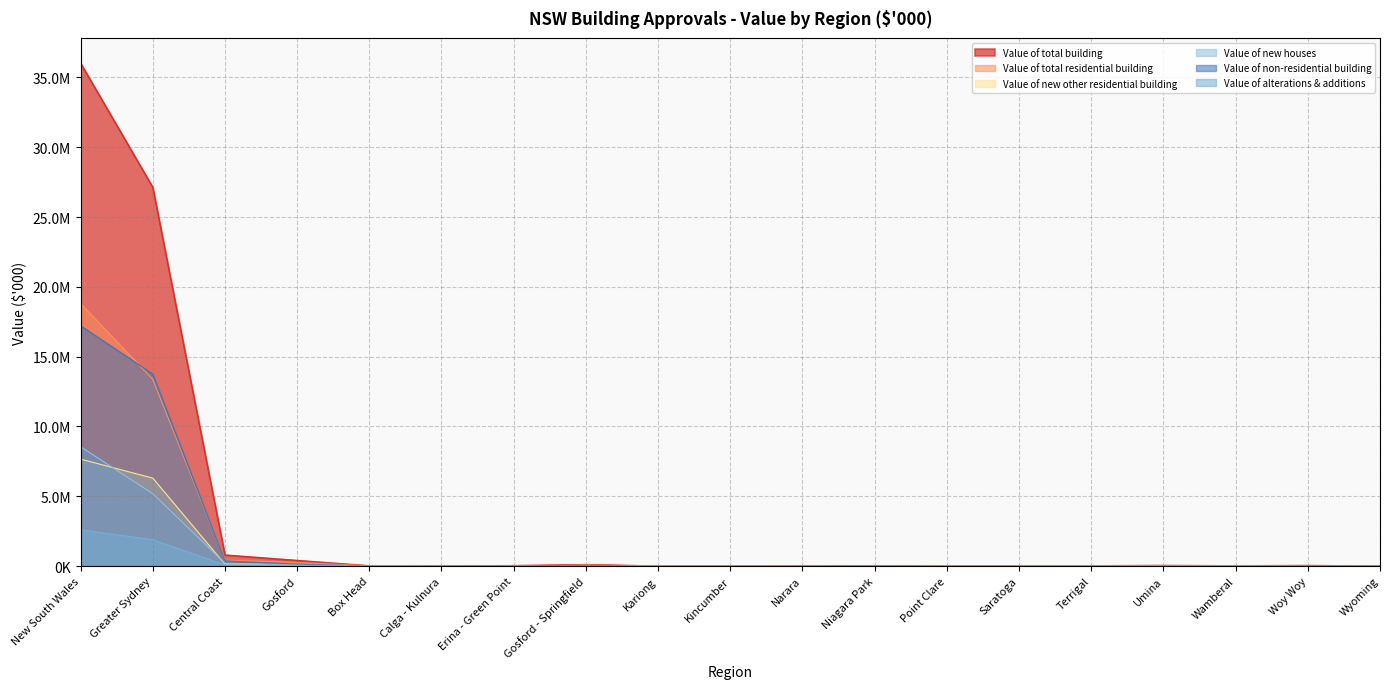

Reading right to left, list all the values displayed in this chart.

Value of total building: Wyoming=5178.2	Woy Woy=43202.4	Wamberal=22137.7	Umina=46398.8	Terrigal=23710.1	Saratoga=8117.3	Point Clare=3534.7	Niagara Park=28888.0	Narara=12403.1	Kincumber=5038.3	Kariong=2054.2	Gosford - Springfield=109802.3	Erina - Green Point=33748.1	Calga - Kulnura=13288.0	Box Head=22566.5	Gosford=405062.5	Central Coast=793760.5	Greater Sydney=27133461.7	New South Wales=36025938.3
Value of total residential building: Wyoming=3471.6	Woy Woy=13956.1	Wamberal=21576.0	Umina=43026.7	Terrigal=22634.3	Saratoga=7555.5	Point Clare=3534.7	Niagara Park=7827.2	Narara=9066.1	Kincumber=4602.7	Kariong=2054.2	Gosford - Springfield=62223.5	Erina - Green Point=12861.4	Calga - Kulnura=5686.5	Box Head=22500.0	Gosford=261700.8	Central Coast=423183.8	Greater Sydney=13376497.2	New South Wales=18810560.2
Value of new other residential building: Wyoming=0.0	Woy Woy=3366.0	Wamberal=650.0	Umina=21797.7	Terrigal=3250.0	Saratoga=0.0	Point Clare=0.0	Niagara Park=0.0	Narara=0.0	Kincumber=320.0	Kariong=0.0	Gosford - Springfield=55279.6	Erina - Green Point=0.0	Calga - Kulnura=0.0	Box Head=0.0	Gosford=85163.3	Central Coast=131838.1	Greater Sydney=6302442.9	New South Wales=7659184.1
Value of new houses: Wyoming=2436.7	Woy Woy=6820.8	Wamberal=13738.0	Umina=14057.8	Terrigal=11870.8	Saratoga=3976.4	Point Clare=2682.3	Niagara Park=6200.3	Narara=7671.5	Kincumber=2925.2	Kariong=275.4	Gosford - Springfield=3180.8	Erina - Green Point=7963.8	Calga - Kulnura=4519.6	Box Head=10030.3	Gosford=110428.4	Central Coast=203336.9	Greater Sydney=5184927.7	New South Wales=8550661.9
Value of non-residential building: Wyoming=1706.5	Woy Woy=29246.3	Wamberal=561.8	Umina=3372.1	Terrigal=1075.8	Saratoga=561.8	Point Clare=0.0	Niagara Park=21060.8	Narara=3337.0	Kincumber=435.6	Kariong=0.0	Gosford - Springfield=47578.8	Erina - Green Point=20886.8	Calga - Kulnura=7601.6	Box Head=66.5	Gosford=143361.7	Central Coast=370576.8	Greater Sydney=13756964.5	New South Wales=17215378.0
Value of alterations & additions: Wyoming=1035.0	Woy Woy=3769.3	Wamberal=7187.9	Umina=7171.2	Terrigal=7513.5	Saratoga=3579.1	Point Clare=852.5	Niagara Park=1626.8	Narara=1394.6	Kincumber=1357.5	Kariong=1778.8	Gosford - Springfield=3763.1	Erina - Green Point=4897.6	Calga - Kulnura=1166.9	Box Head=12469.7	Gosford=66109.1	Central Coast=88008.8	Greater Sydney=1889126.5	New South Wales=2600714.2